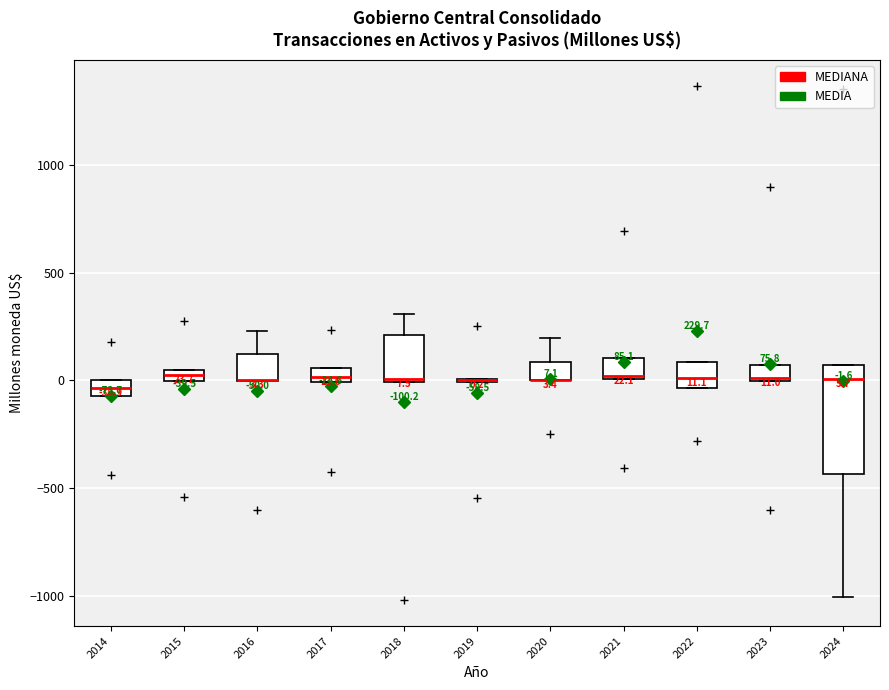

Which box is the tallest, from its lower edge to its upper edge?

2024